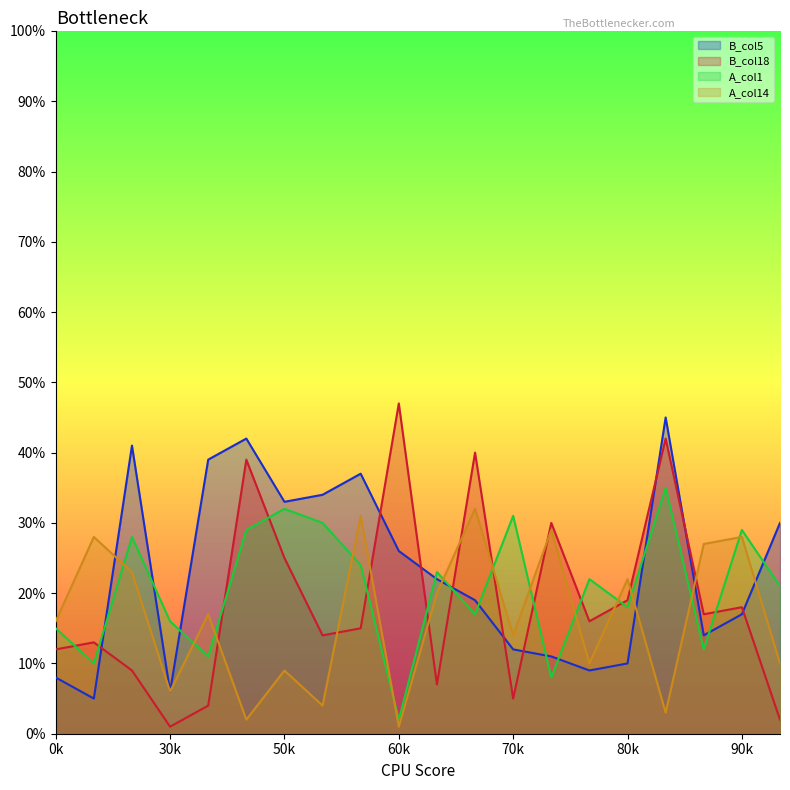

Reading right to left, transcribe all the data shown in this chart.

B_col5: 30	17	14	45	10	9	11	12	19	22	26	37	34	33	42	39	6	41	5	8
B_col18: 2	18	17	42	19	16	30	5	40	7	47	15	14	25	39	4	1	9	13	12
A_col1: 21	29	12	35	18	22	8	31	17	23	2	24	30	32	29	11	16	28	10	15
A_col14: 10	28	27	3	22	10	29	14	32	20	1	31	4	9	2	17	6	23	28	16